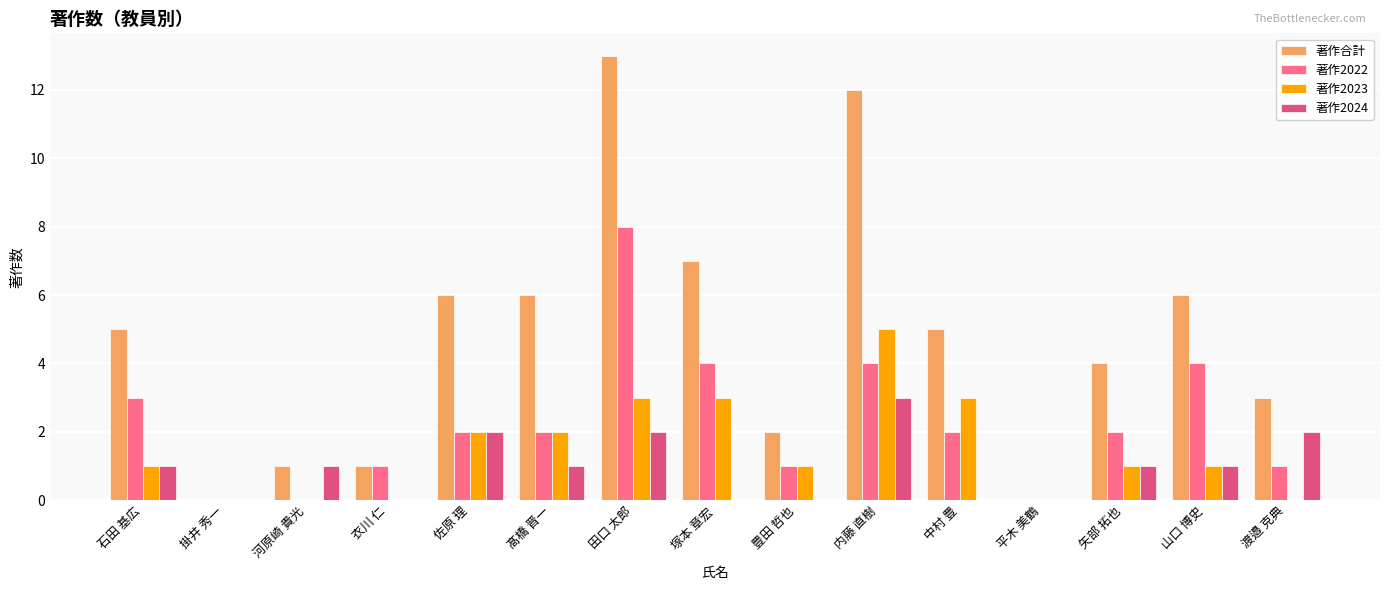

What is the sum of all 著作2023 values?

22